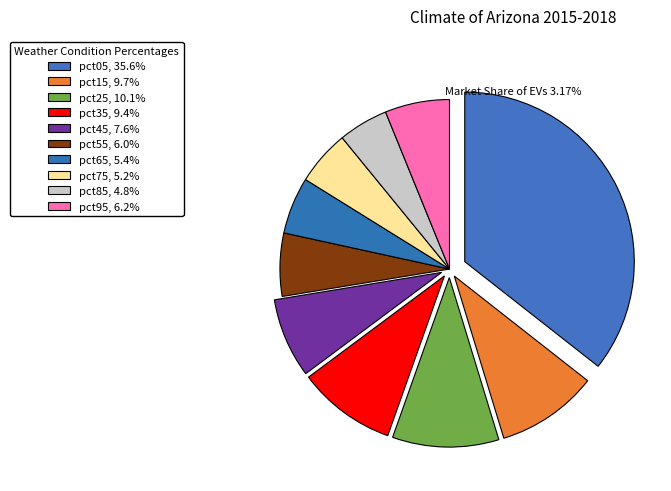

Does pct75 account for over 50% of the chart?

No